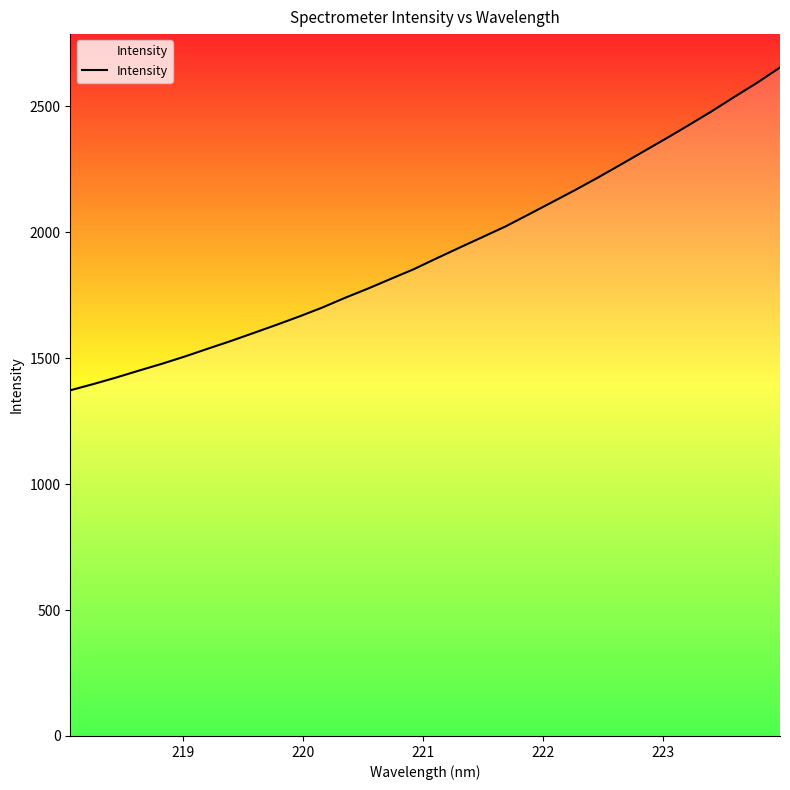

True or false: the data has more than 1 interior local peaks.

False